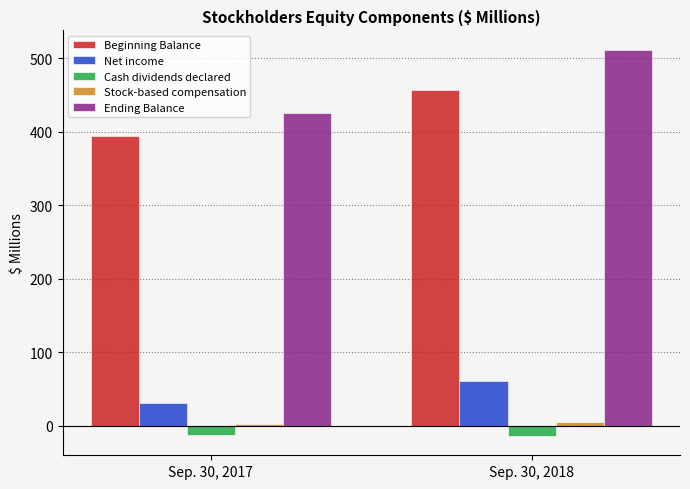

What is the sum of all Beginning Balance values?

851.5